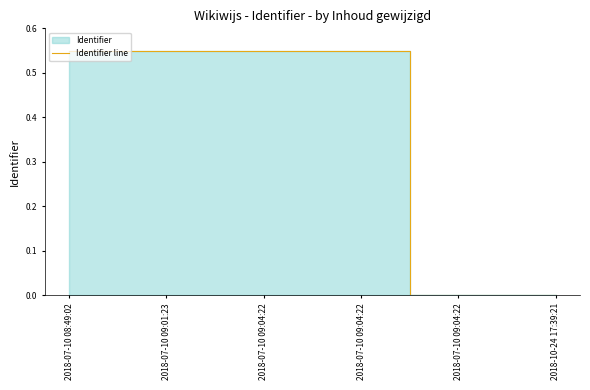

How many positive values are there?

4